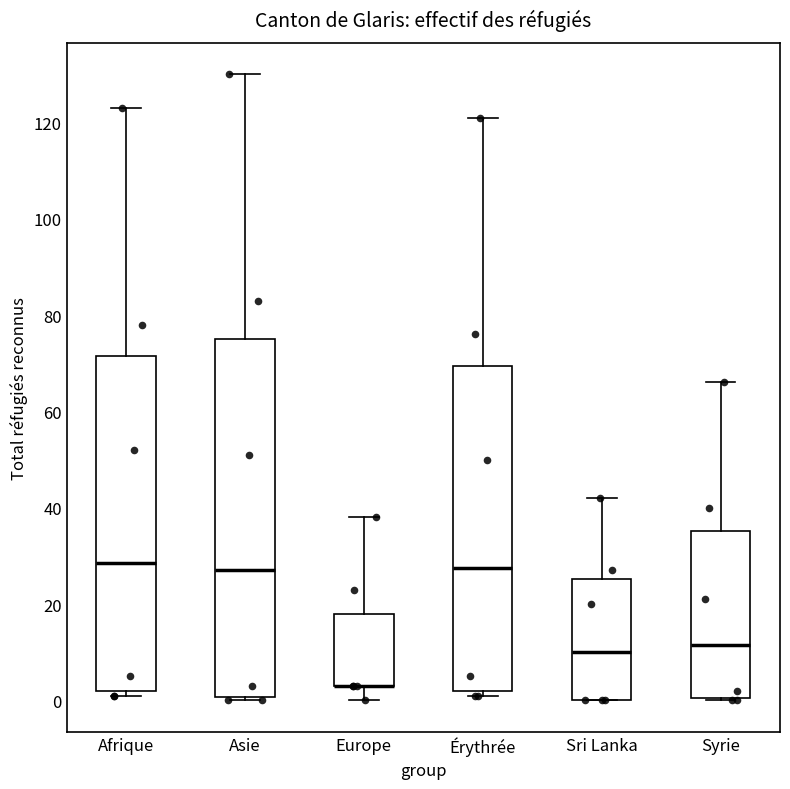

Comparing the boxes themselves (not the whiskers), which one is the tallest?

Asie